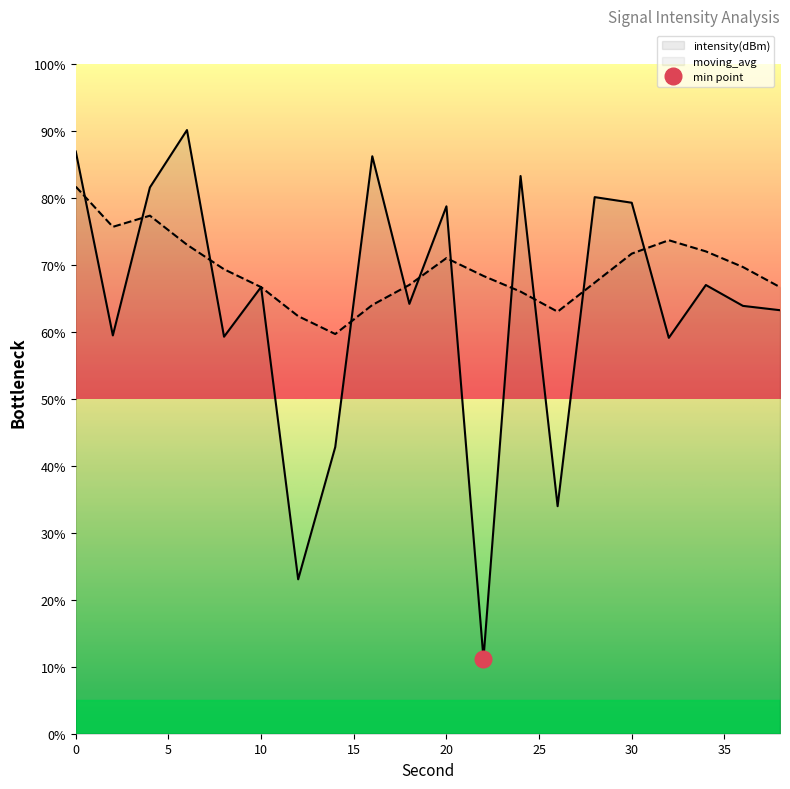

What is the difference between the highest and lowest values at 0?

5.2